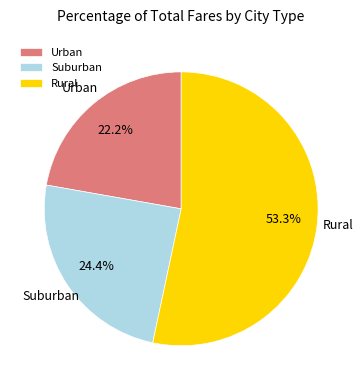

Combined, do Rural and Suburban account for over 50%?

Yes